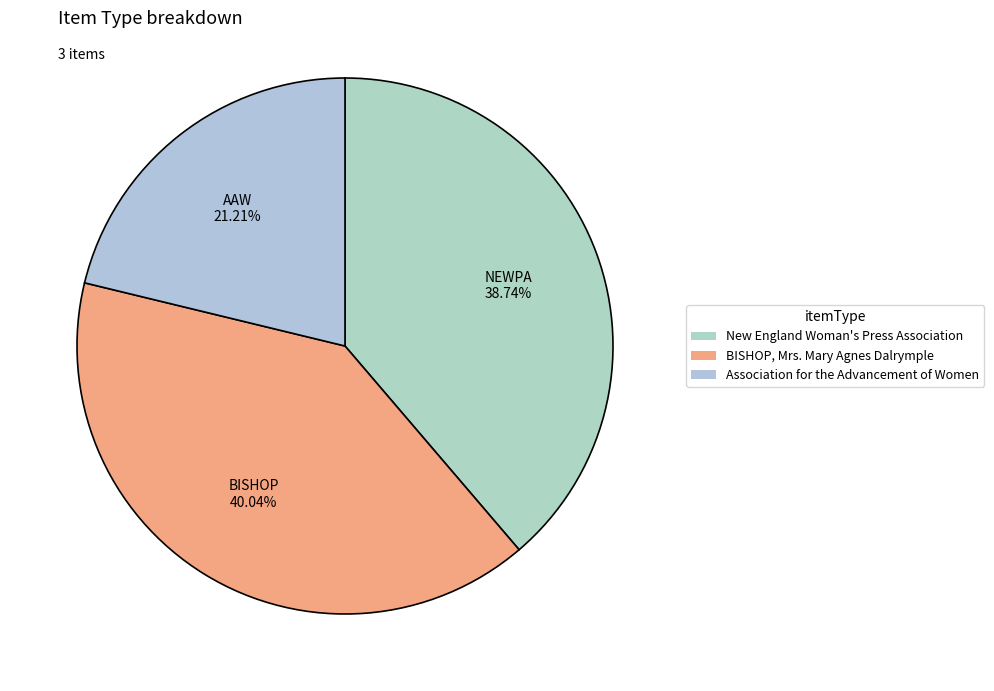

Between New England Woman's Press Association and BISHOP, Mrs. Mary Agnes Dalrymple, which is larger?

BISHOP, Mrs. Mary Agnes Dalrymple